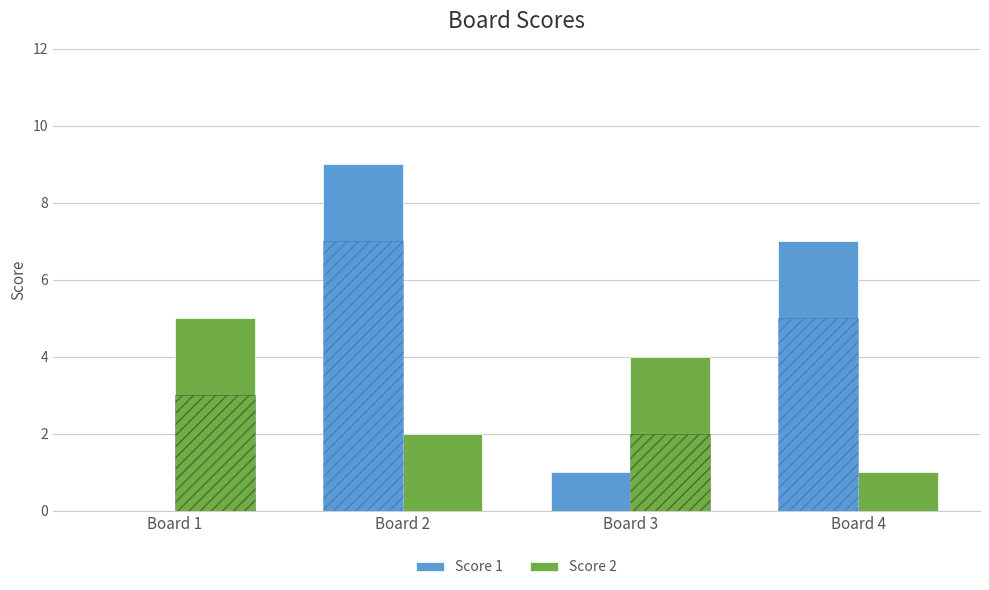

How many groups of bars are there?

4